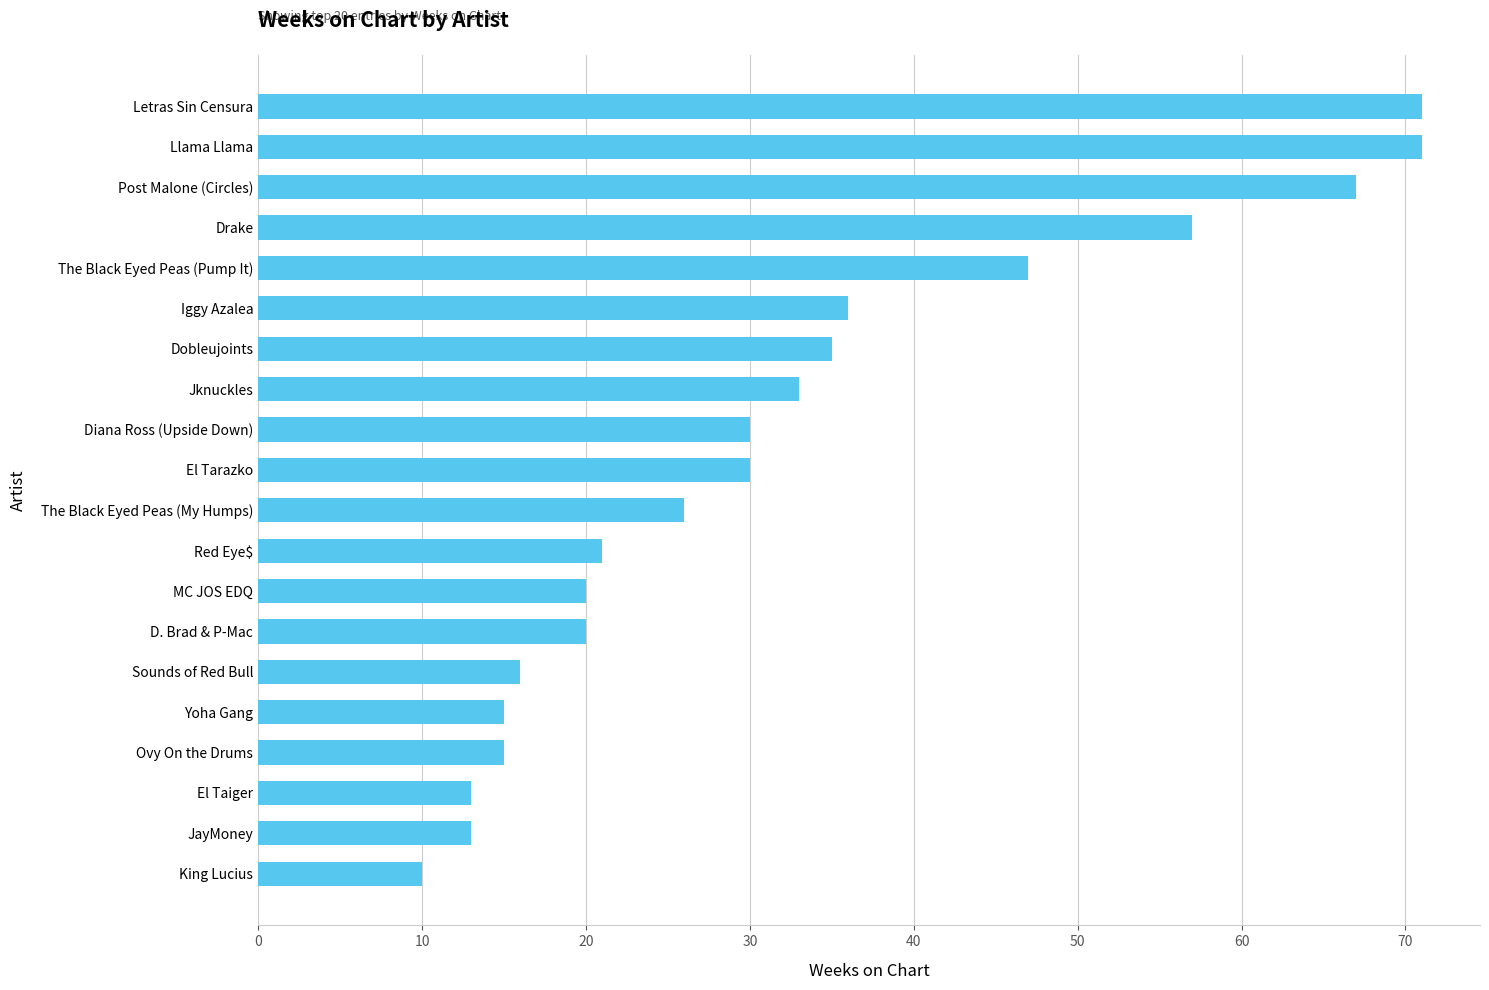

Does the chart contain any negative values?

No